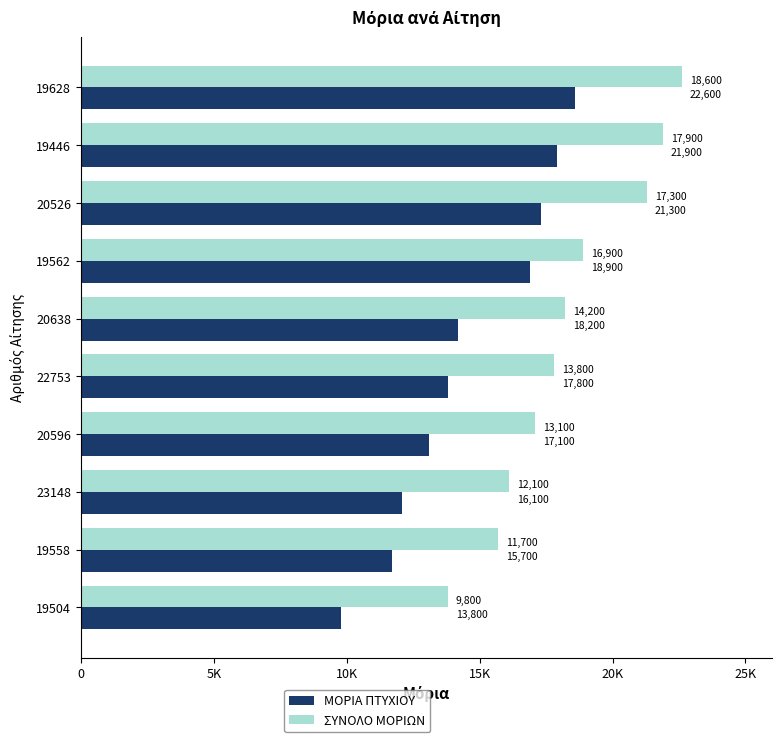

What are all the series names shown in the legend?

ΜΟΡΙΑ ΠΤΥΧΙΟΥ, ΣΥΝΟΛΟ ΜΟΡΙΩΝ